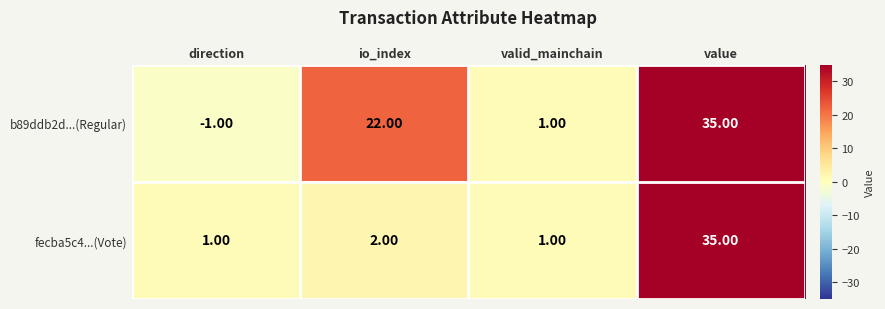

Rank the categories by b89ddb2d...(Regular) value from highest to lowest.

value, io_index, valid_mainchain, direction